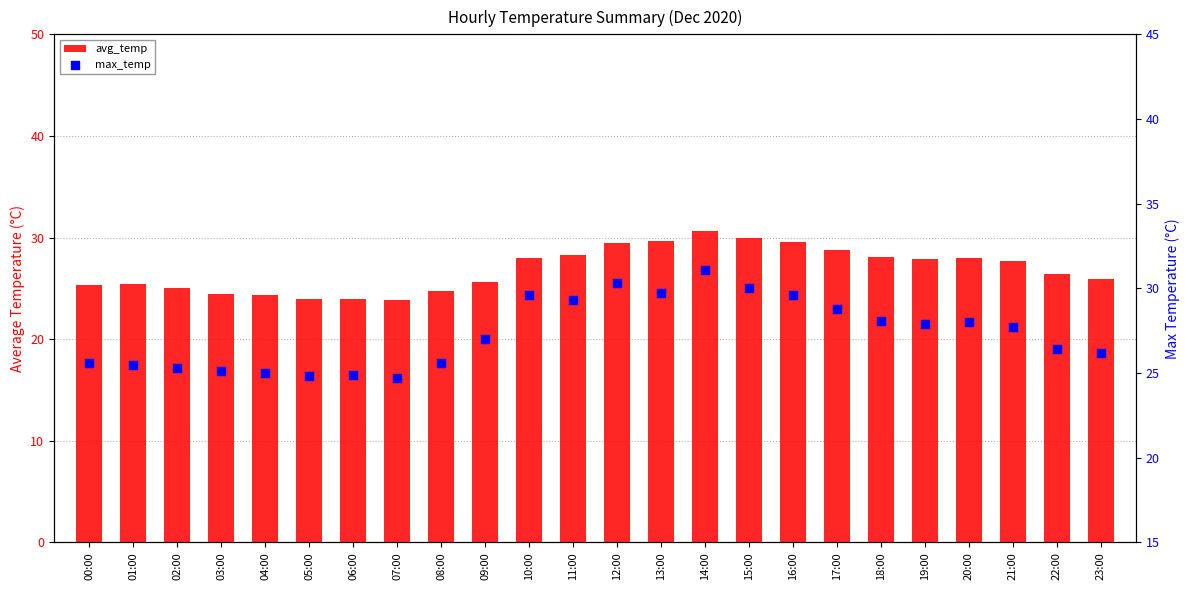

What are all the series names shown in the legend?

avg_temp, max_temp